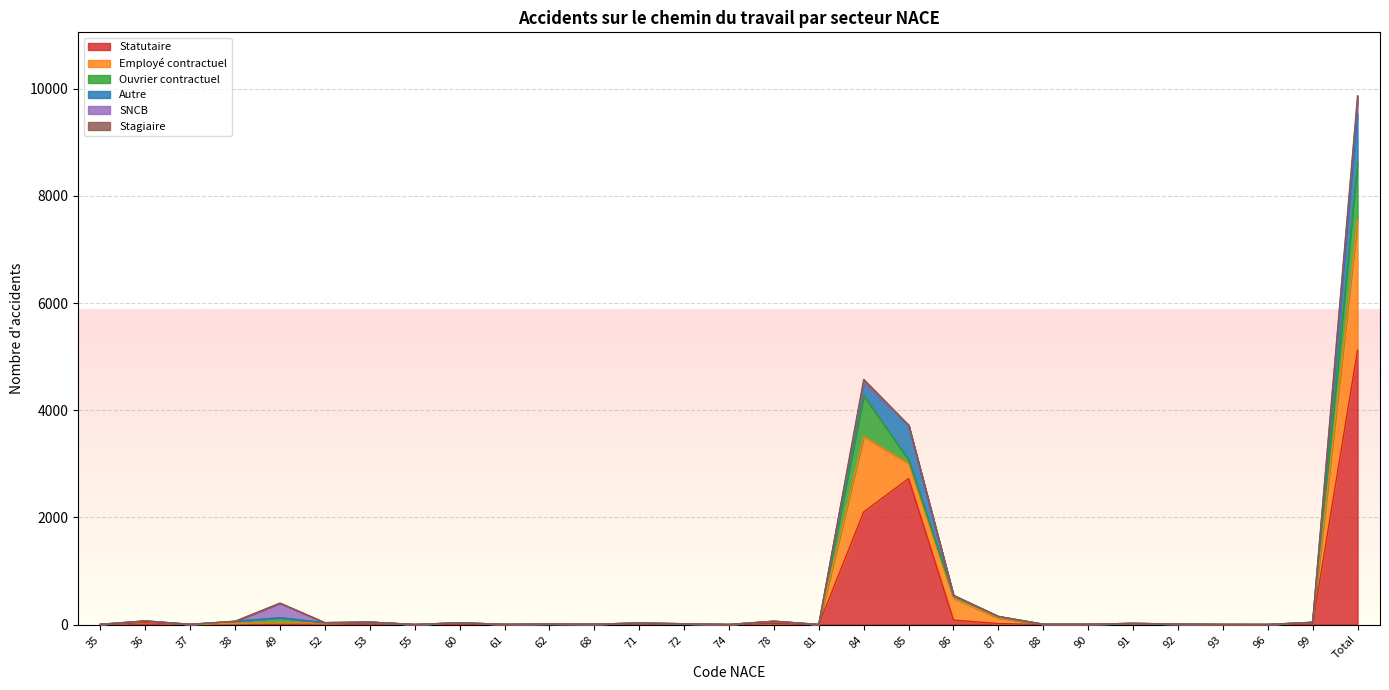

Reading left to right, list all the values displayed in this chart.

Statutaire: 3	41	2	14	0	15	45	0	6	2	0	5	17	8	0	18	0	2102	2724	83	18	1	1	8	0	0	0	6	5119
Employé contractuel: 1	20	1	9	31	13	0	0	27	1	13	2	11	4	1	40	0	1407	283	408	102	3	5	11	9	2	1	32	2437
Ouvrier contractuel: 0	6	1	36	95	7	0	1	1	0	0	0	0	3	0	4	1	765	67	42	26	2	0	3	0	1	1	4	1066
Autre: 0	0	0	1	0	0	0	0	0	0	0	0	0	0	0	0	0	240	644	9	5	0	0	0	0	0	0	0	899
SNCB: 0	0	0	0	273	0	0	0	0	0	0	0	0	0	0	0	0	0	0	0	0	0	0	0	0	0	0	0	273
Stagiaire: 0	0	0	2	0	0	0	0	0	0	0	0	0	0	0	0	0	61	5	4	0	0	0	1	0	0	0	0	73